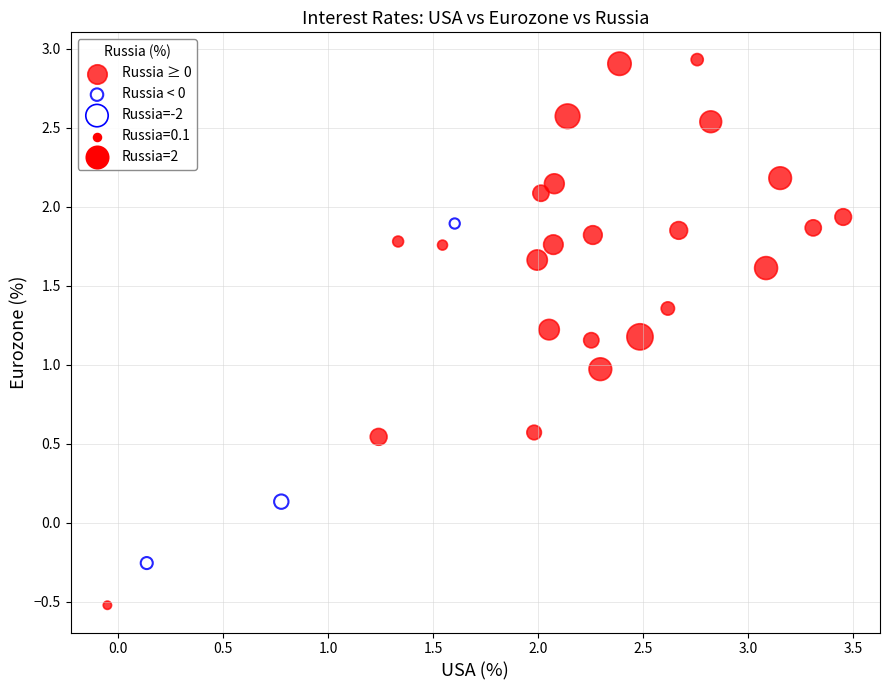

Which series contains the lowest Y value?

Russia ≥ 0